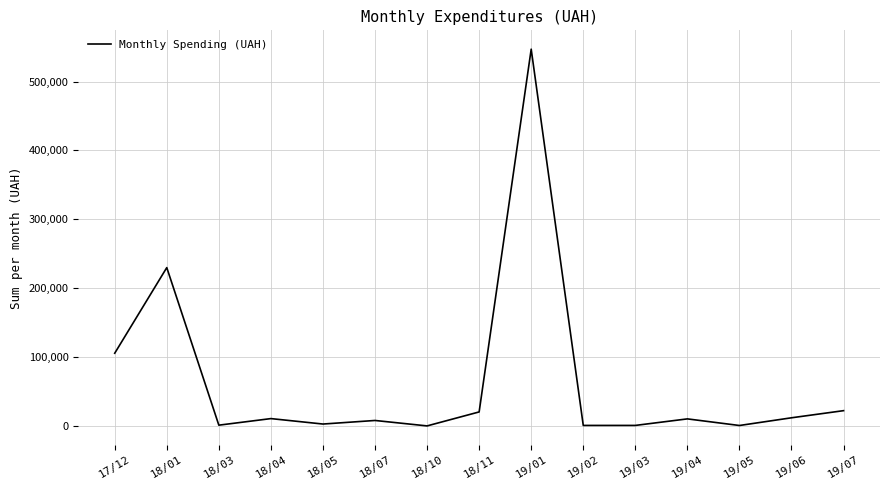

What is the minimum value shown in the chart?

360.0